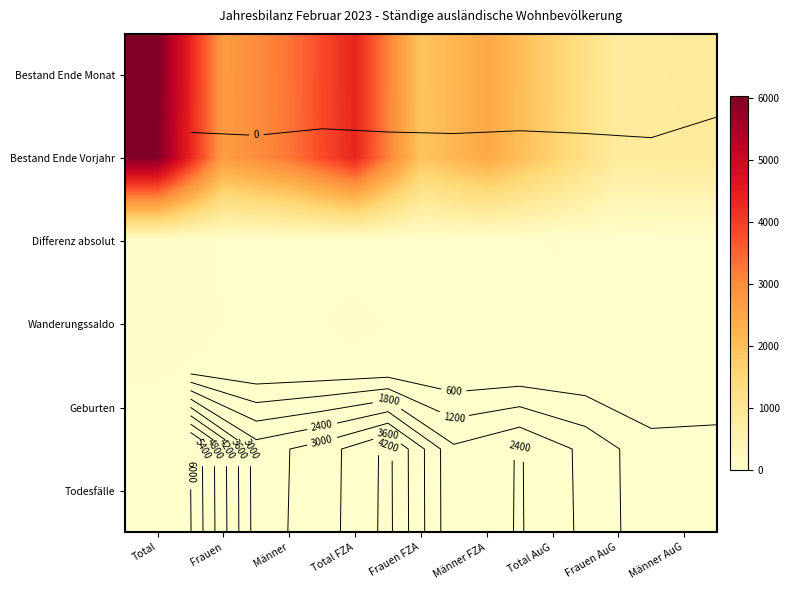

Which label corresponds to the largest value in the chart?

Total